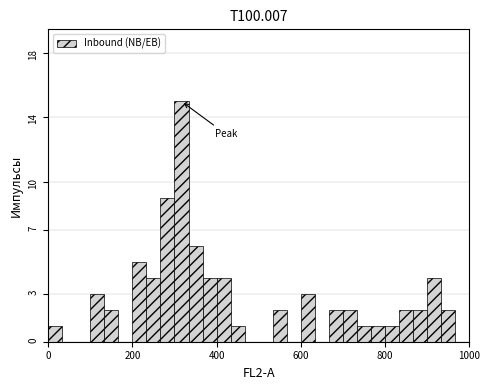

Read against the x-axis, roughly where is the centre of the tallest bar?

320